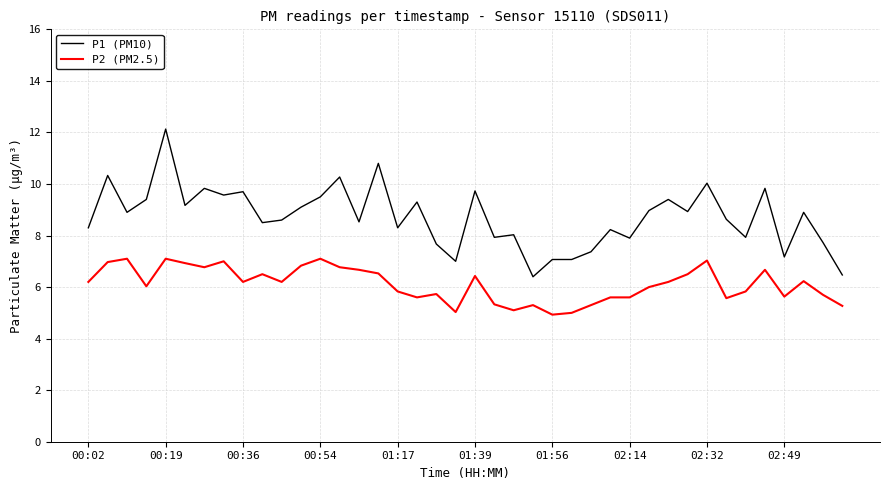

List the series in order of their overall mean, lowest first.

P2 (PM2.5), P1 (PM10)